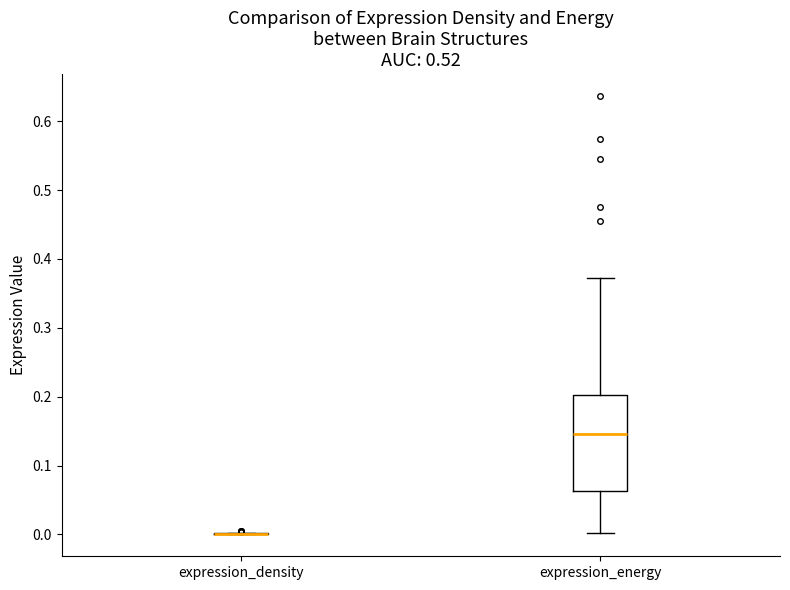

Reading left to right, read every box against the y-axis: the position of its median line, the range the box covers, and the ends of its whiskers. The values are not printed on the chart, so give them approximately, as read against the axis.

expression_density: box collapsed to a line at 0.00, whiskers 0.00 to 0.00
expression_energy: median 0.15, box 0.06 to 0.20, whiskers 0.00 to 0.37